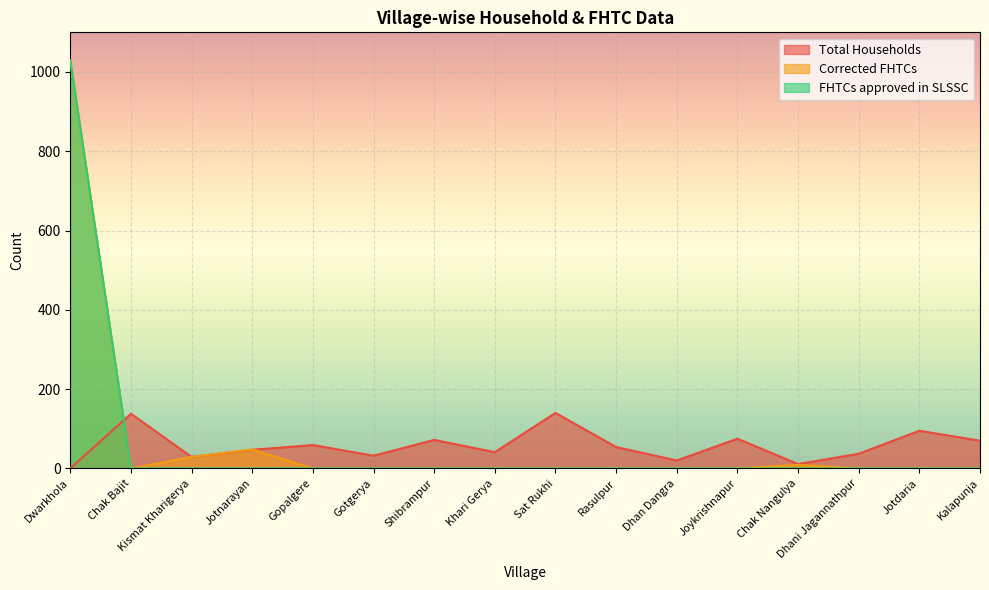

What is the average value of the FHTCs approved in SLSSC series?

64